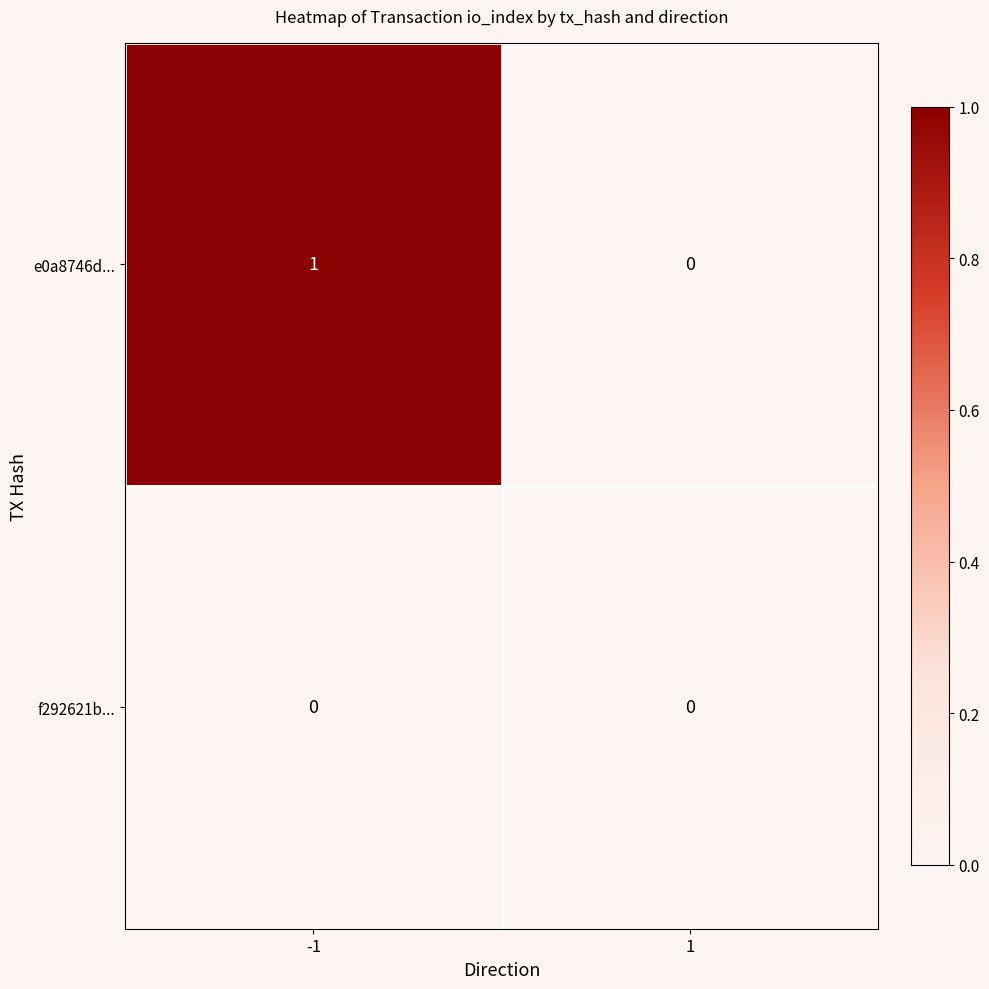

True or false: f292621b... has a value of 0 at -1.

True